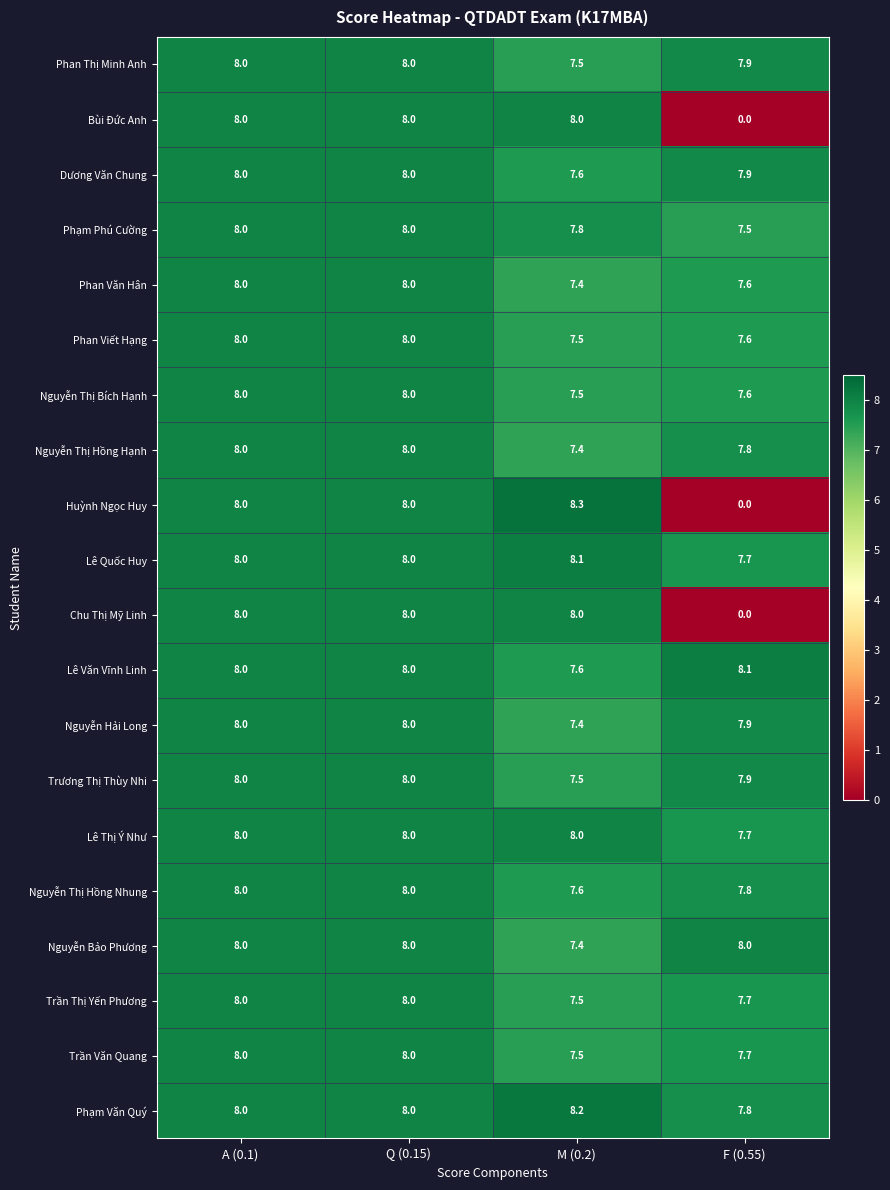

Is it true that Huỳnh Ngọc Huy equals 2.5 at A (0.1)?

False